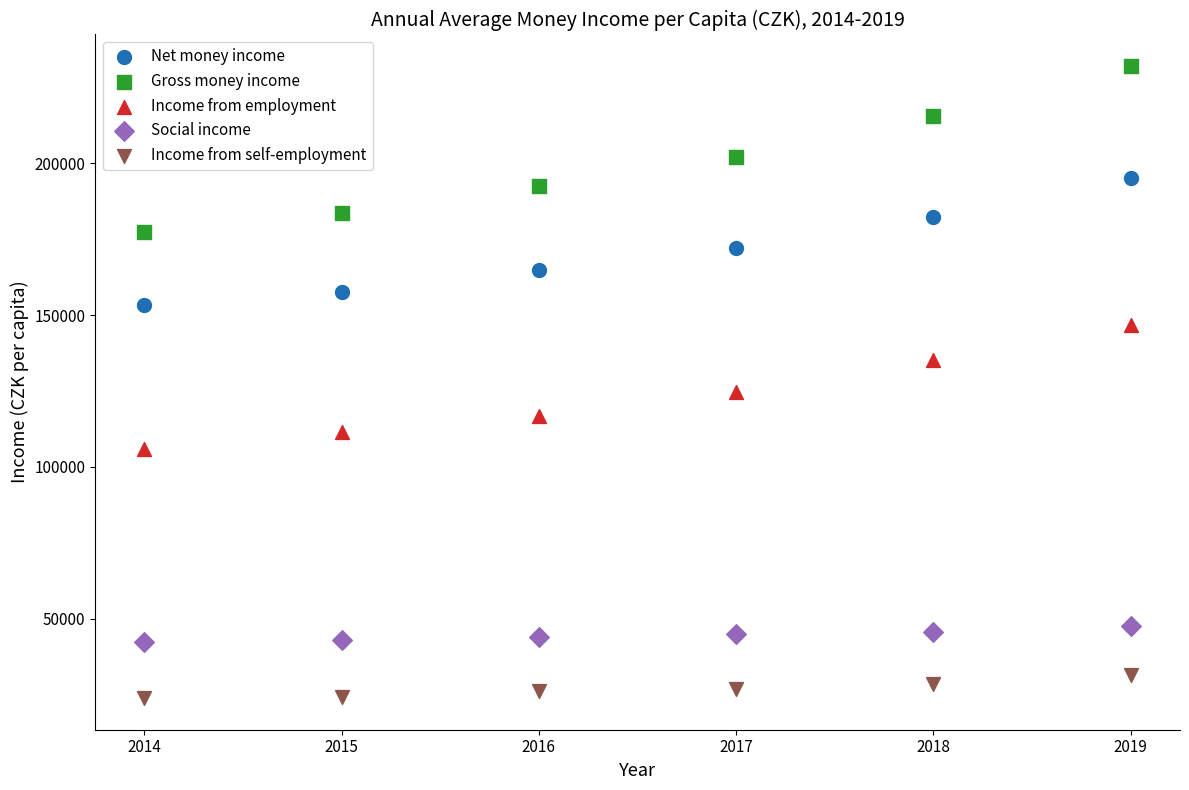

Which series reaches the maximum Y coordinate?

Gross money income